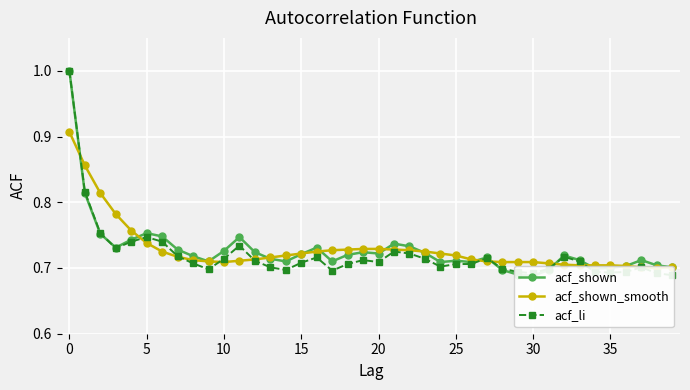

Is the value of acf_shown_smooth at 27 greater than the value of acf_shown at 36?

Yes